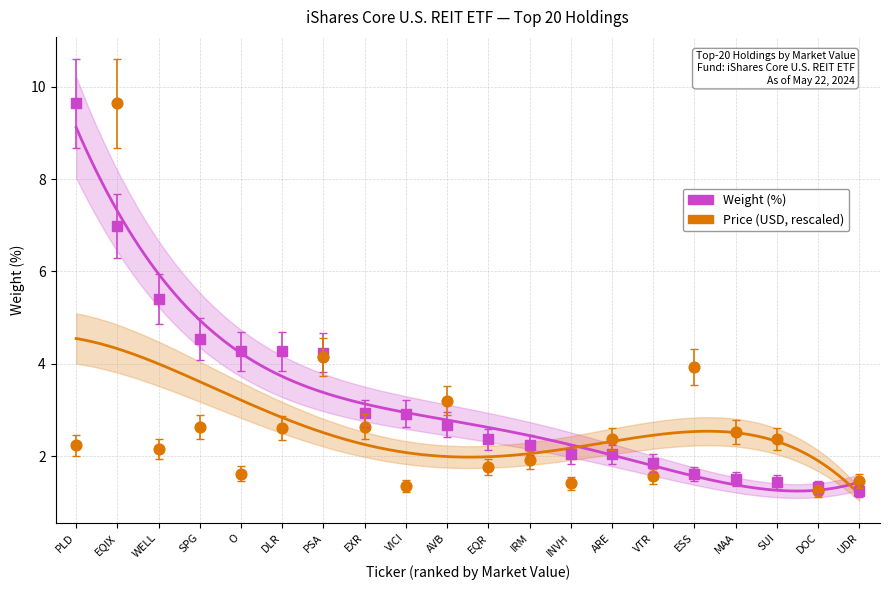

Which series has the largest Y range (max minus min)?

Price